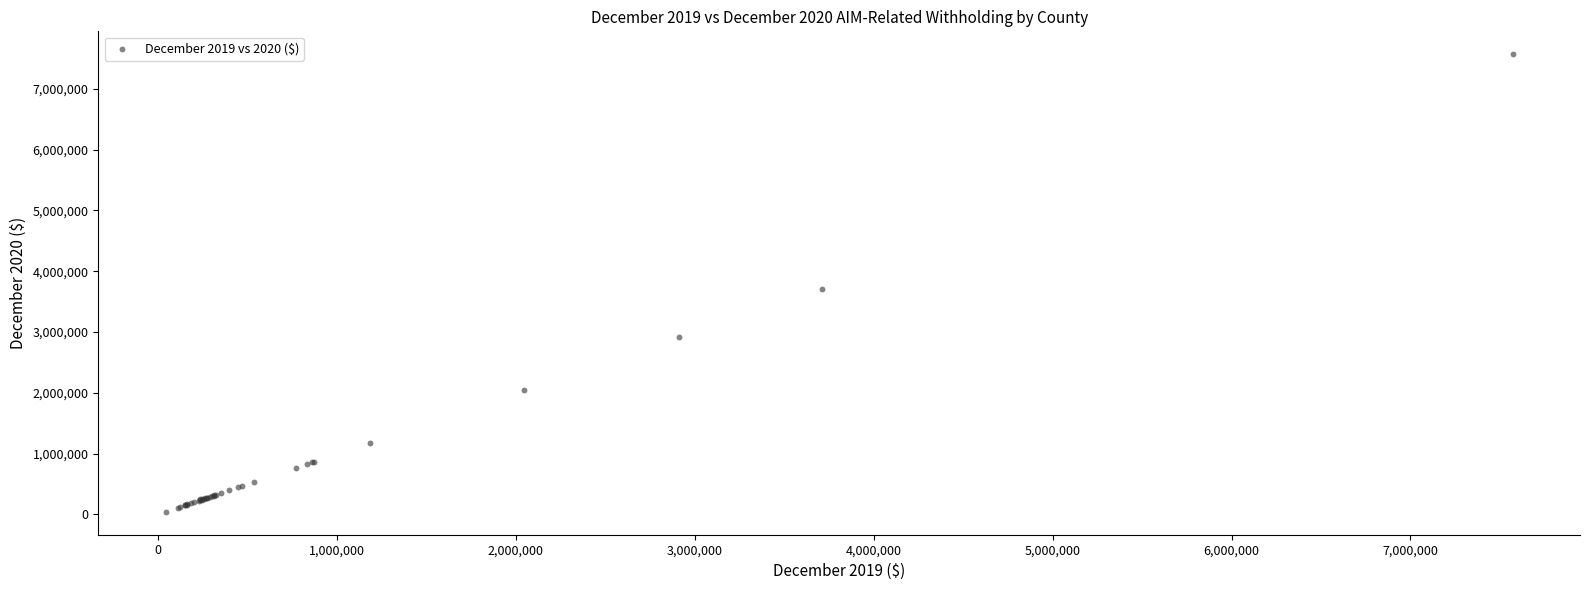

What Y value in the scatter plot is closest to 3806569?

3709039